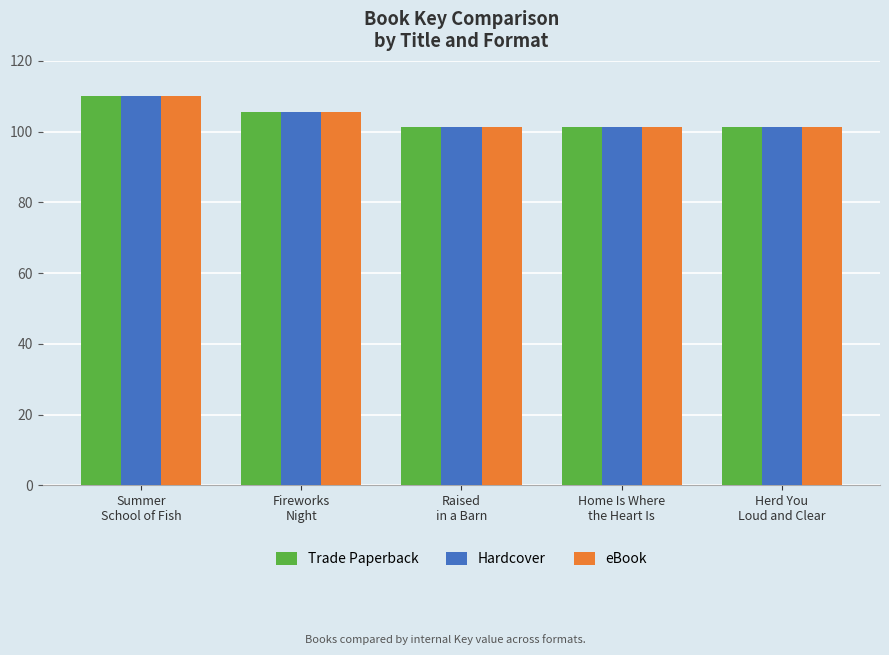

What position from the left is Fireworks
Night?

2